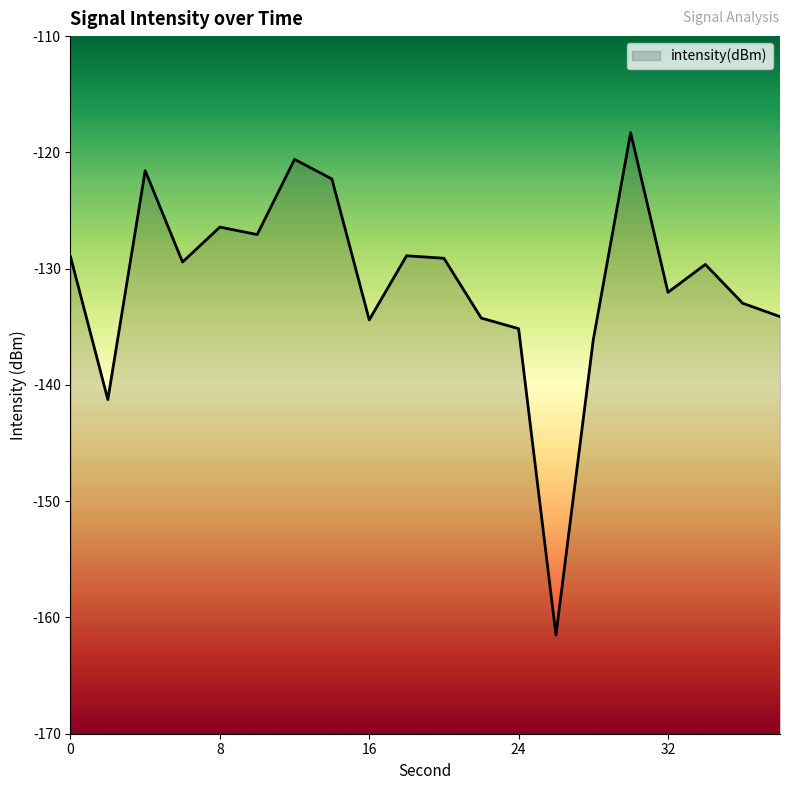

At which category does the chart reach its minimum across all series?

26